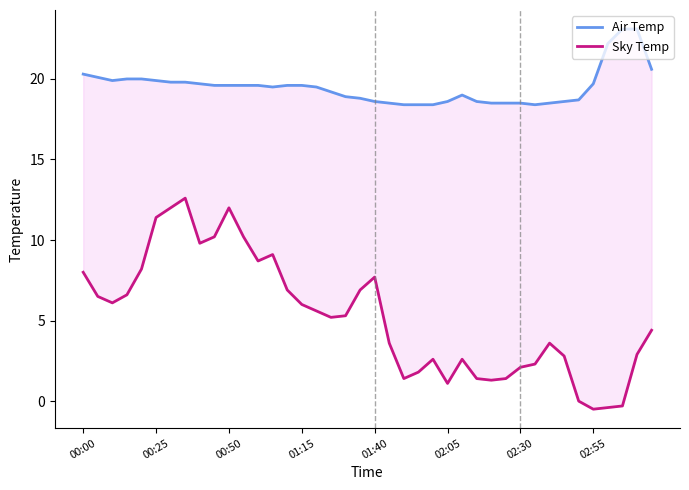

Count the number of categories in the chart.

40